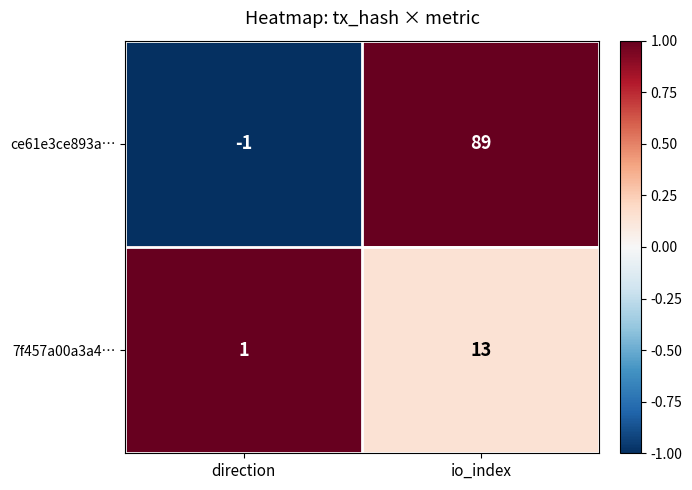

Rank the series at io_index from lowest to highest value.

7f457a00a3a4…, ce61e3ce893a…